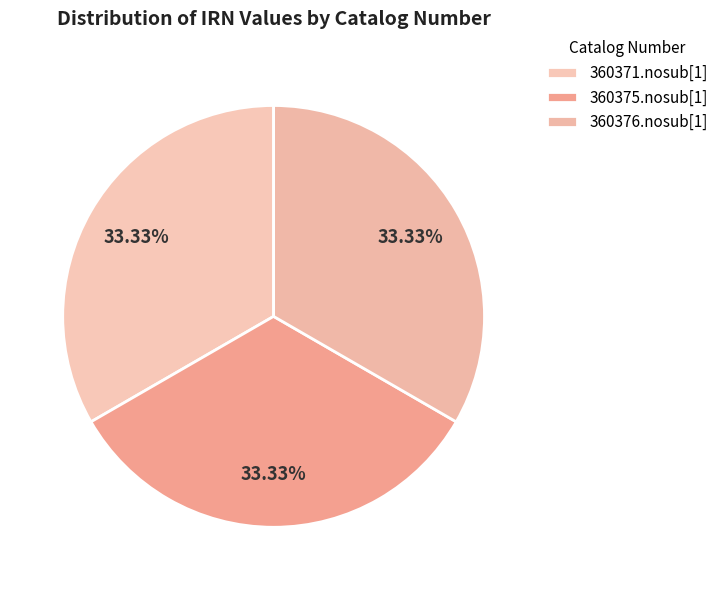

What percentage do 360375.nosub[1] and 360371.nosub[1] together represent?

66.7%